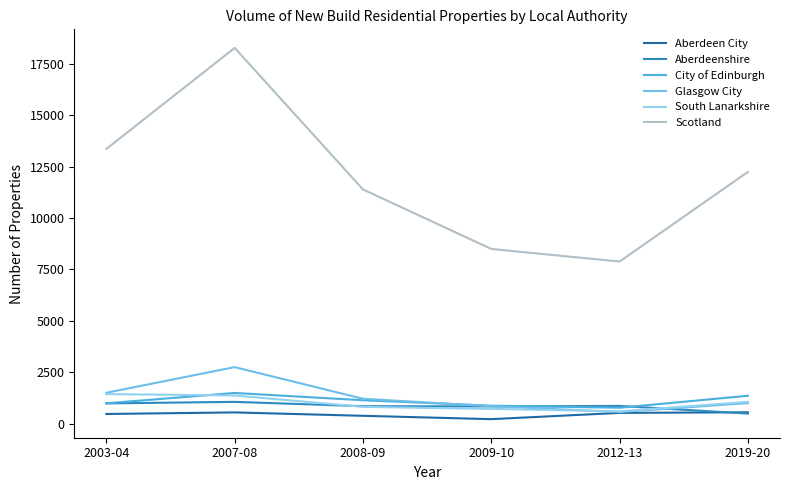

How many distinct data groups are displayed?

6